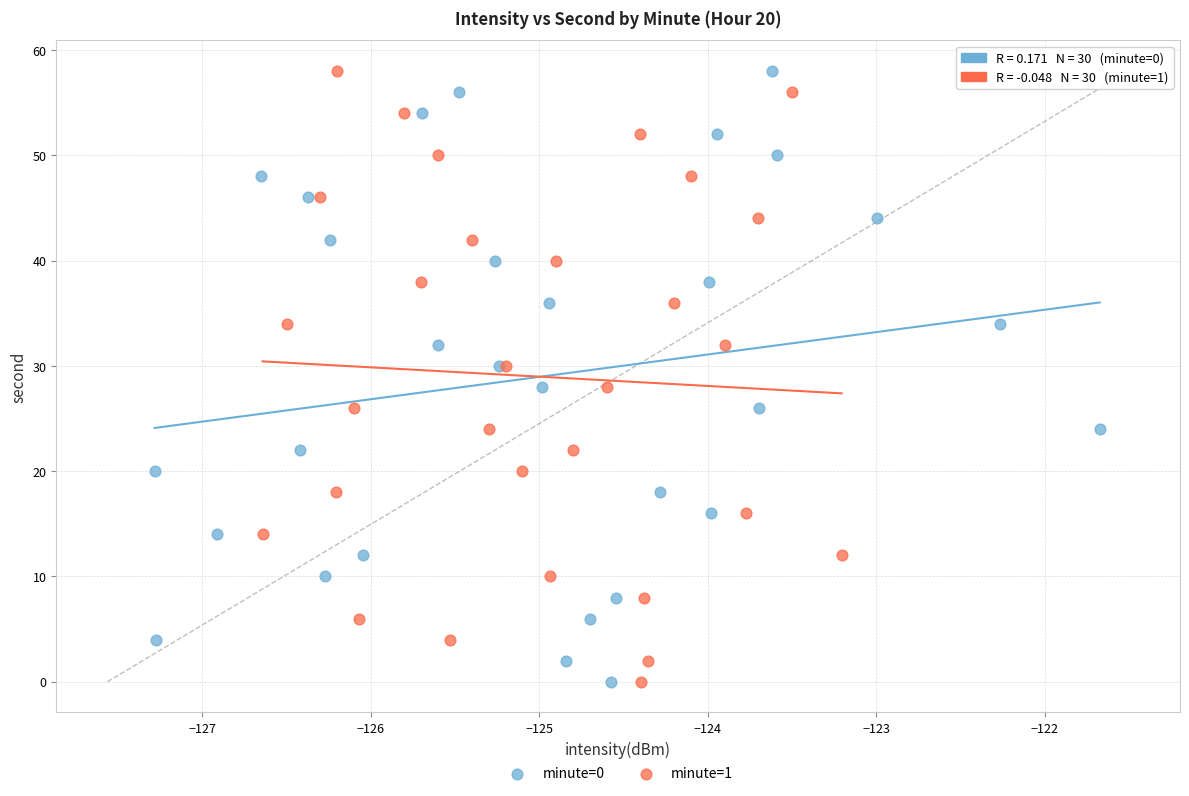

What are all the series names shown in the legend?

minute=0, minute=1